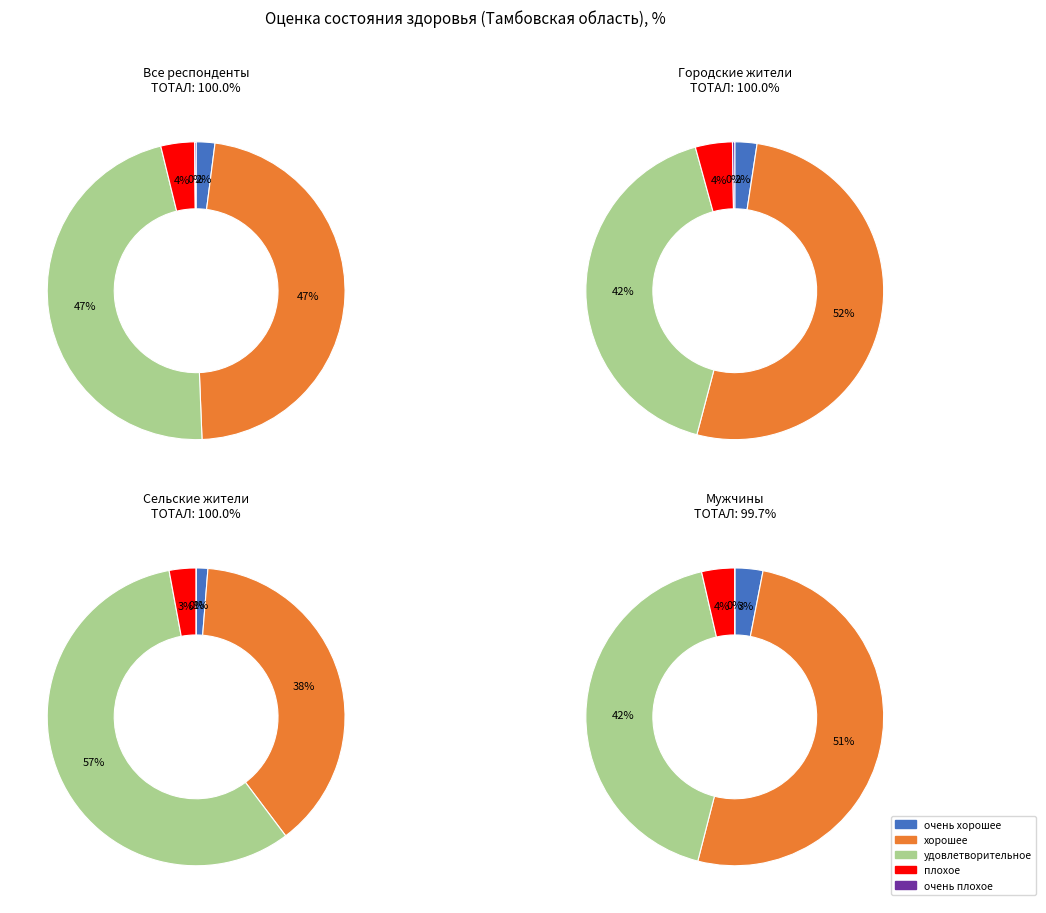

Combined, what portion of the pie is 0 and 2?

37.7%